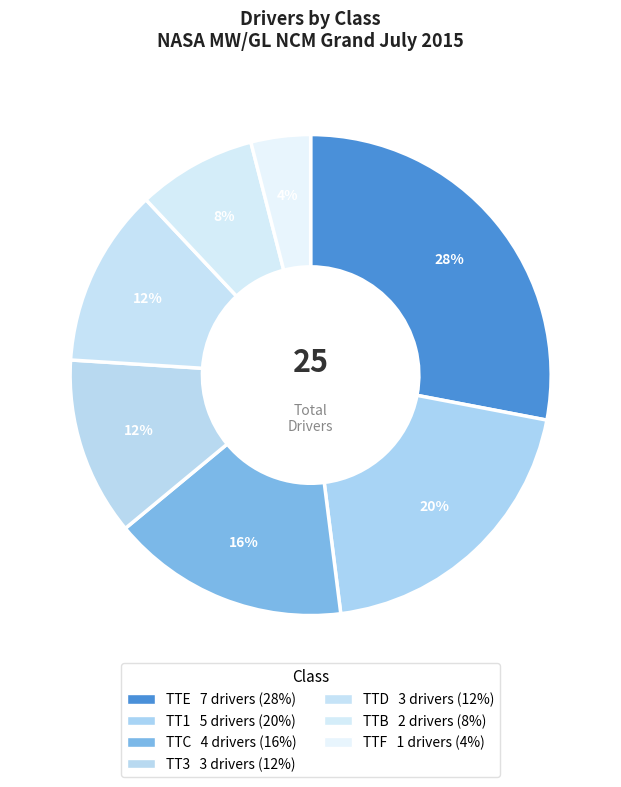

To the nearest percent, what is the average slice percentage?

14%